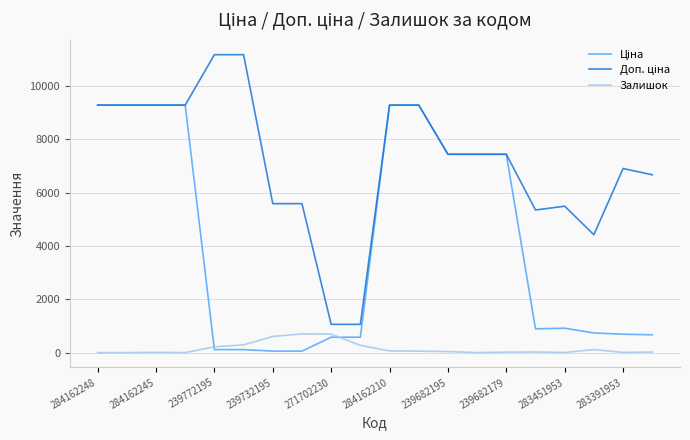

Does the chart display data point markers on the line(s)?

No